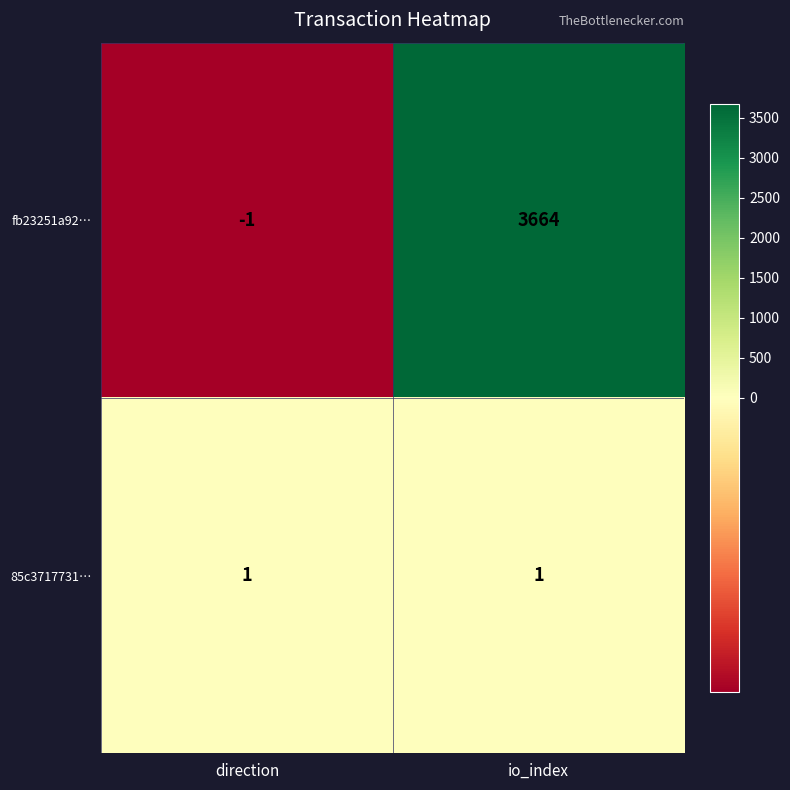

Is the value of 85c3717731… at direction greater than the value of fb23251a92… at direction?

Yes